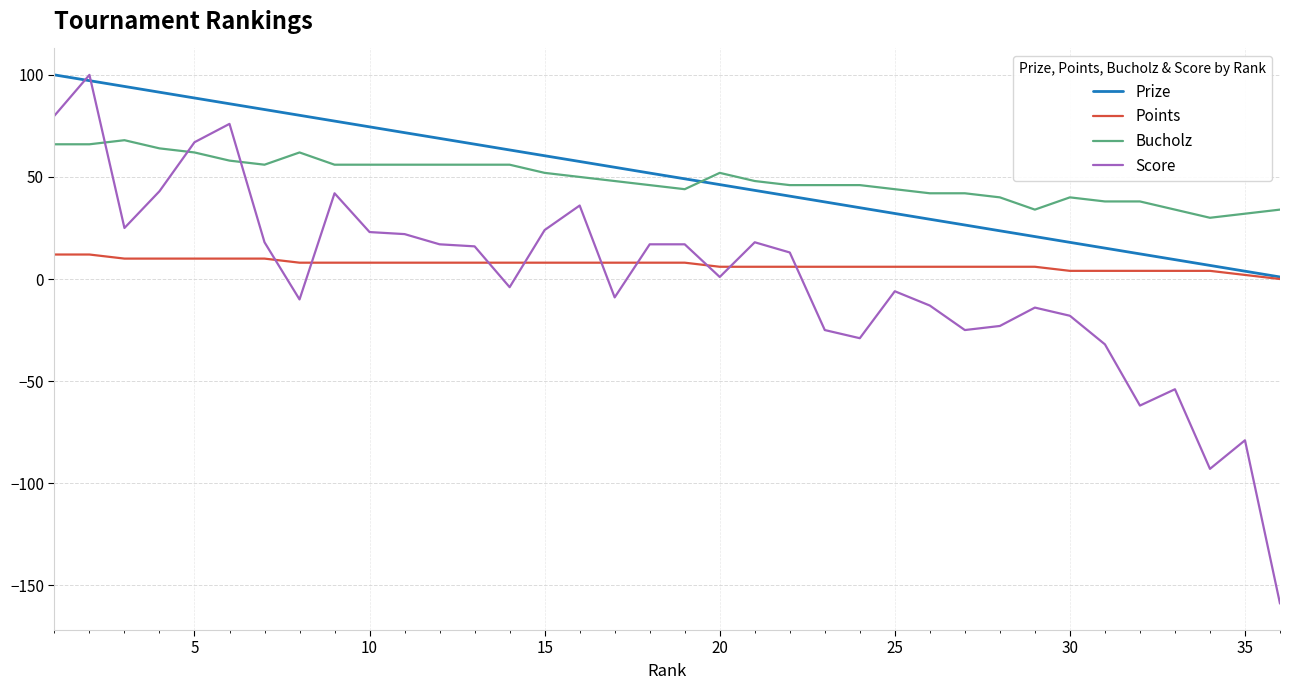

True or false: Points and Bucholz cross at least once.

False